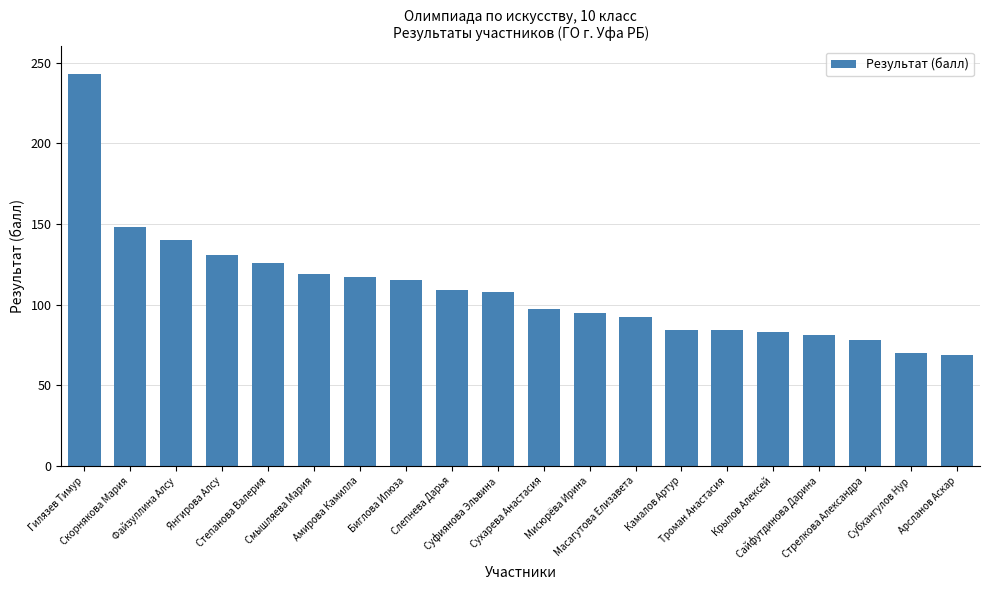

What is the sum of all values?

2189